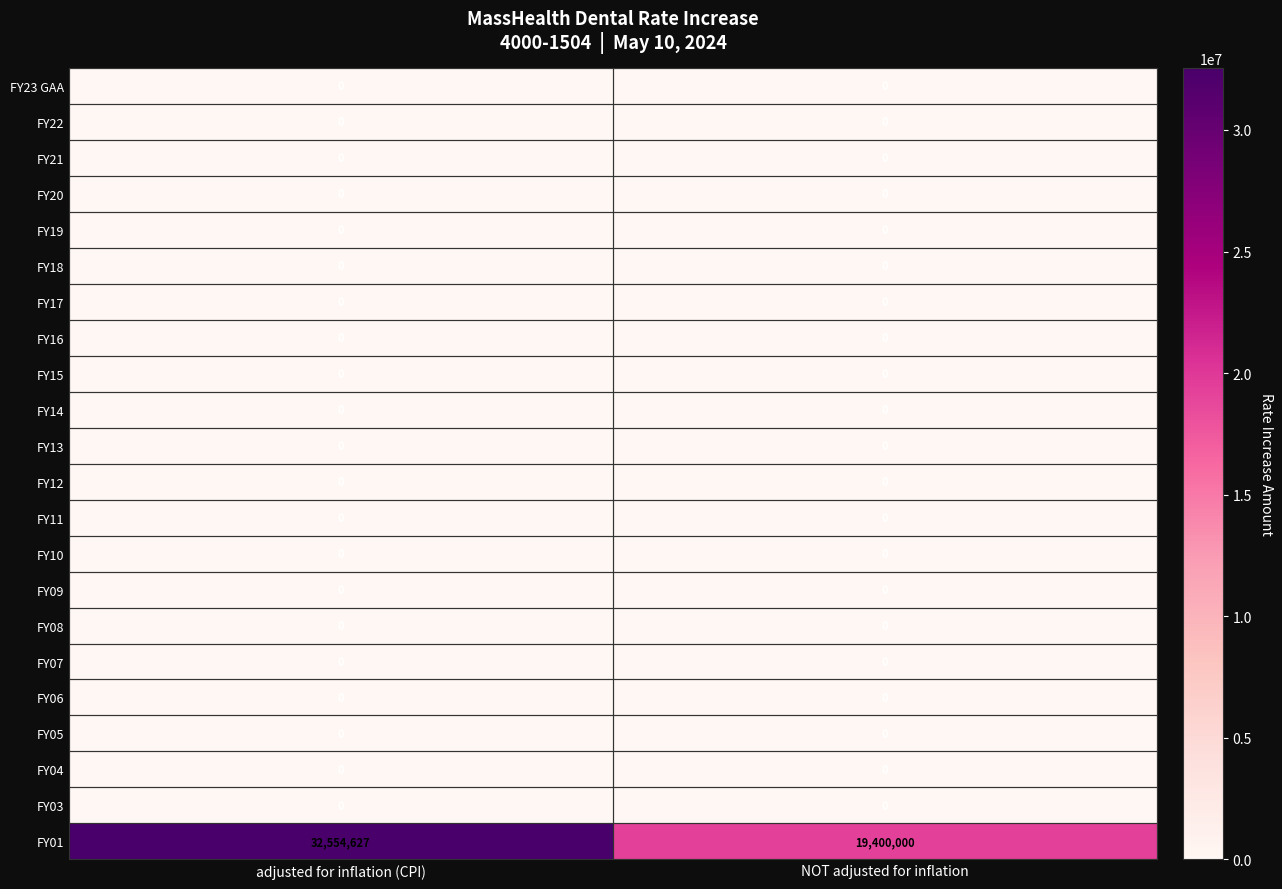

What is the greatest value displayed?

32554627